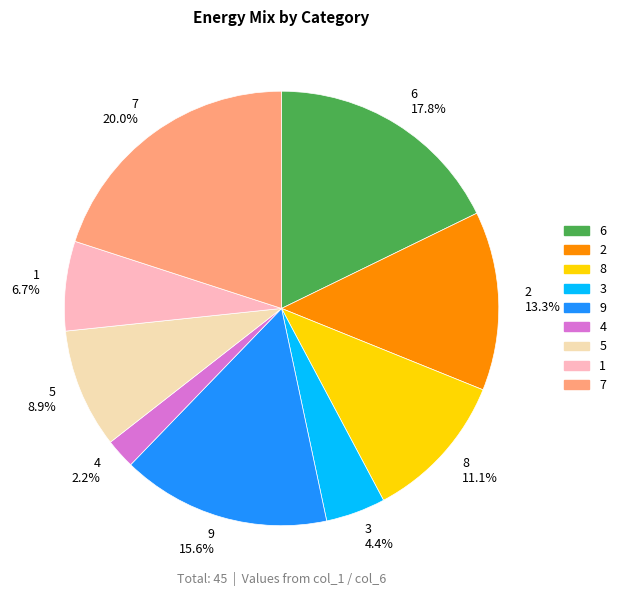

Which has a higher value, 7 or 3?

7